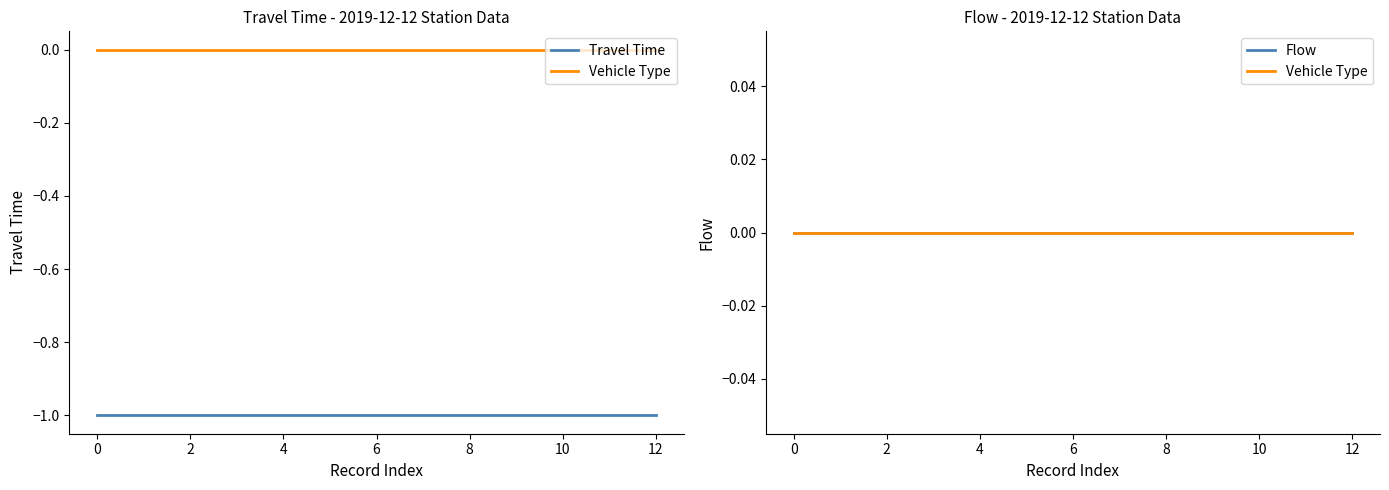

Count the number of data series in this chart.

3